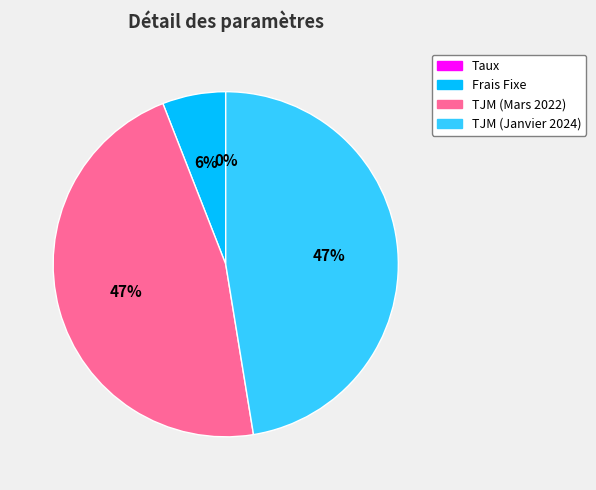

Is it true that Frais Fixe is 16% of the pie?

False